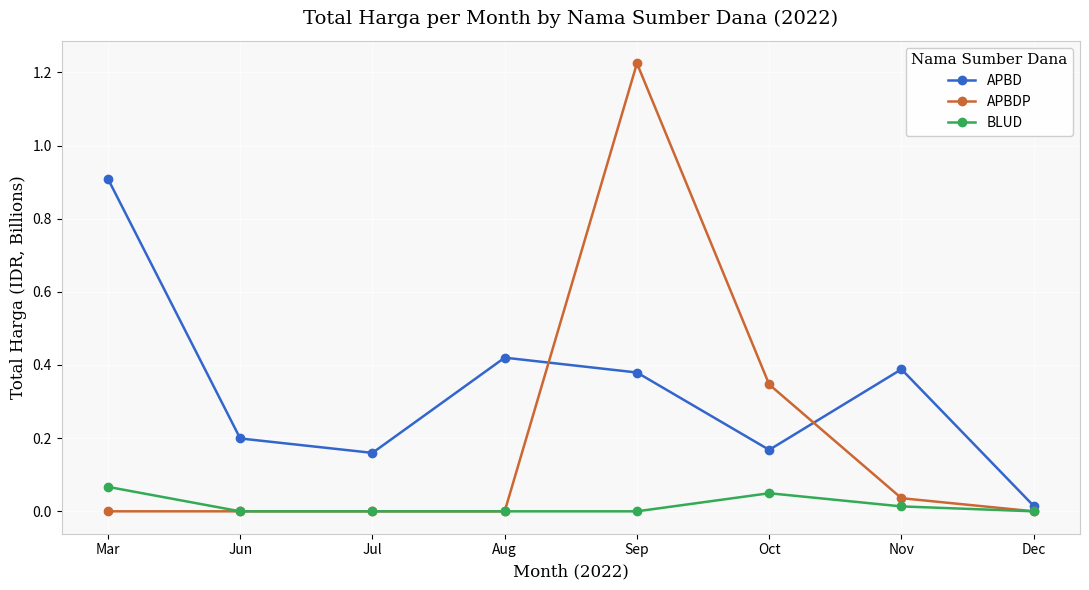

Is it true that APBD equals 0.4 at Aug?

True